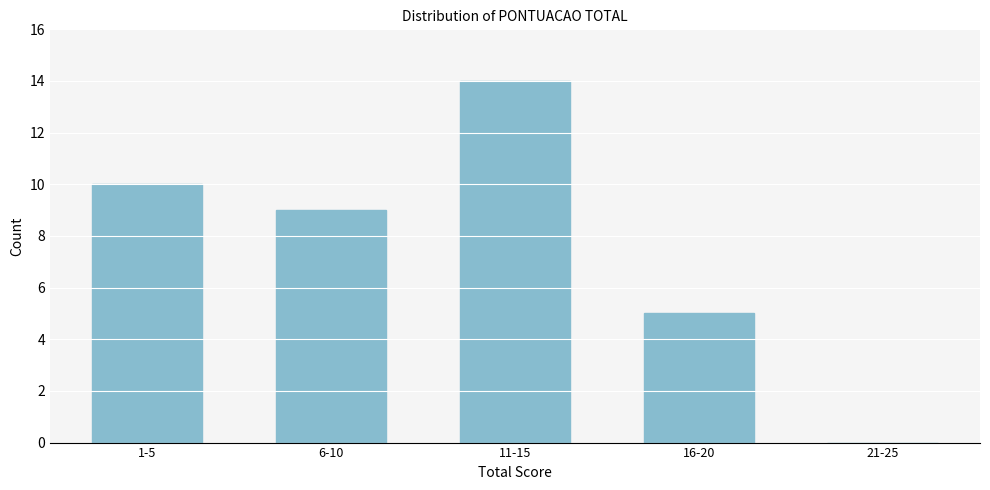

Reading left to right, what are all the values shown in this chart?

1-5=10	6-10=9	11-15=14	16-20=5	21-25=0